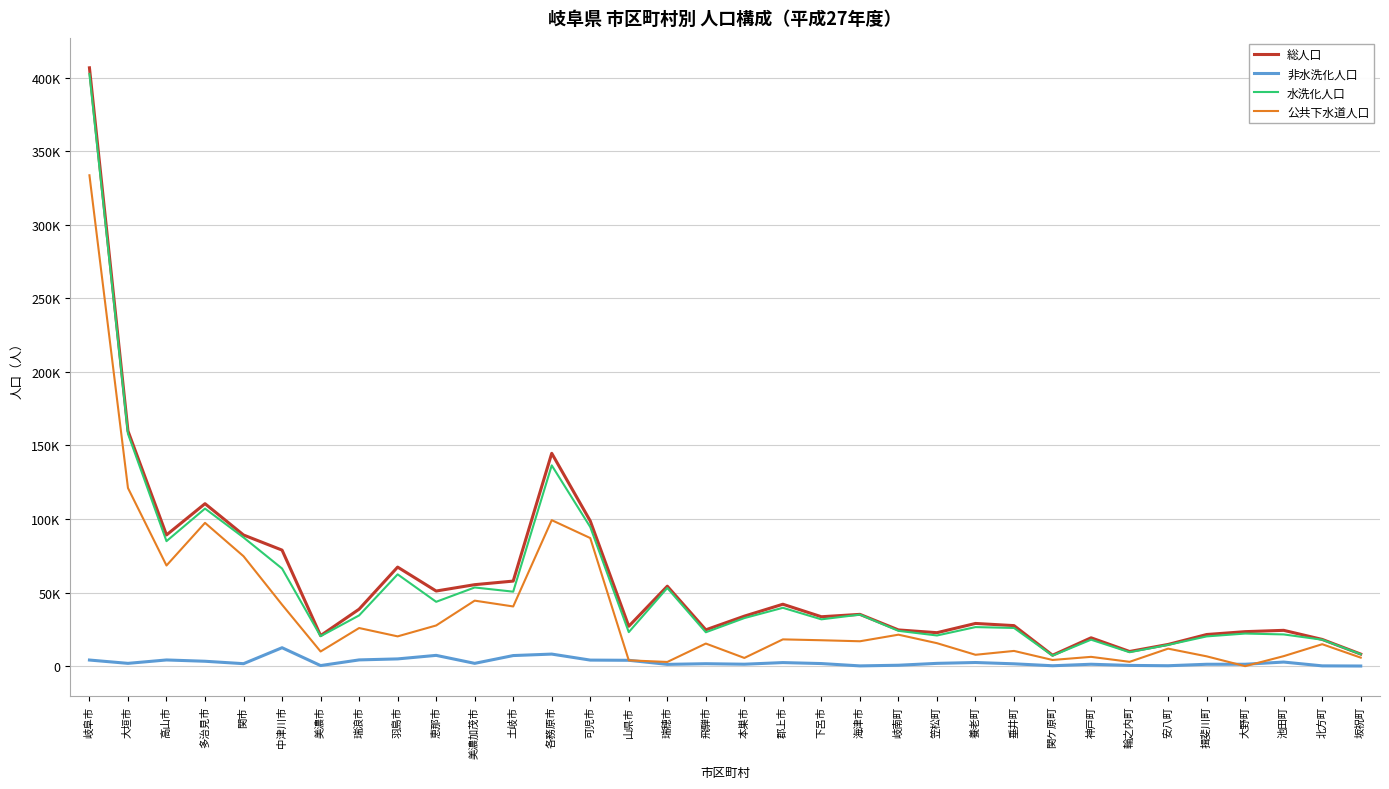

How many interior local valleys does the 公共下水道人口 series have?

11